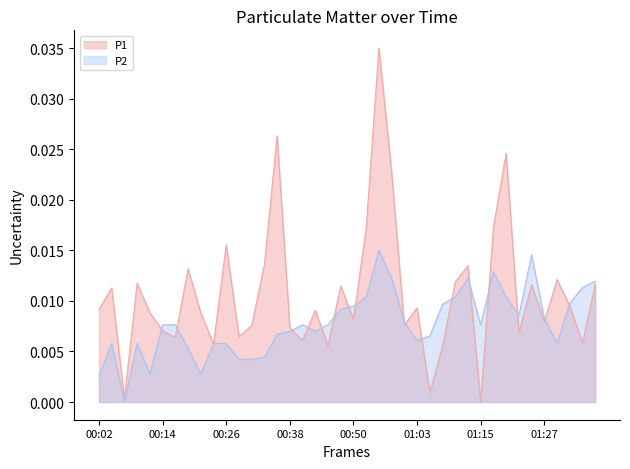

Which series has the largest range (max minus min)?

P1